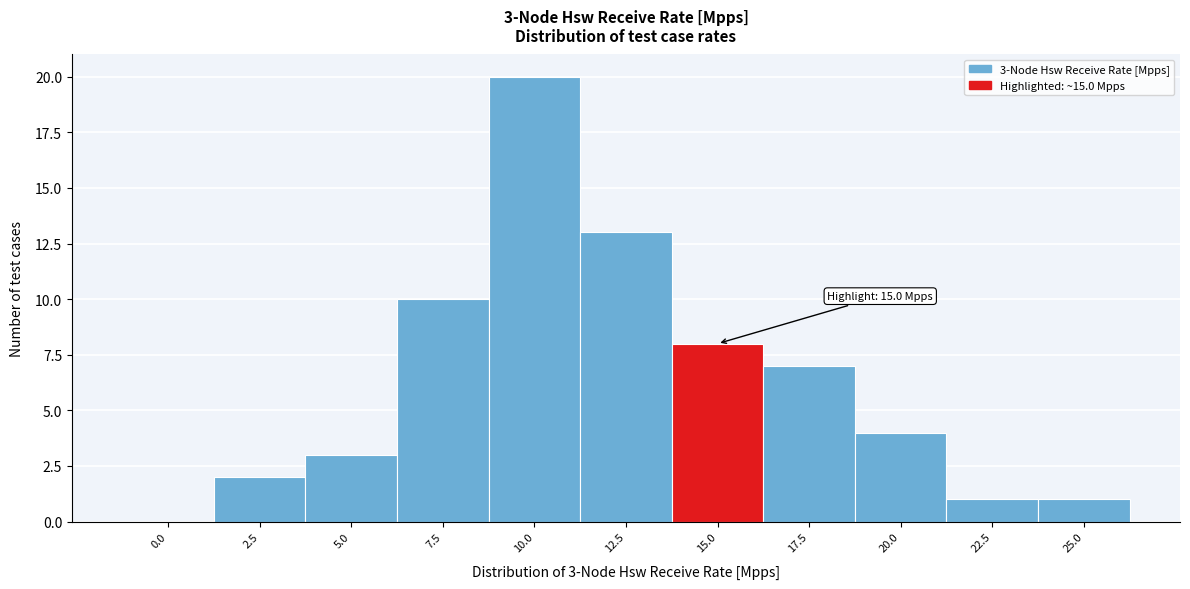

Reading right to left, list all the values displayed in this chart.

25.0=1	22.5=1	20.0=4	17.5=7	15.0=8	12.5=13	10.0=20	7.5=10	5.0=3	2.5=2	0.0=0